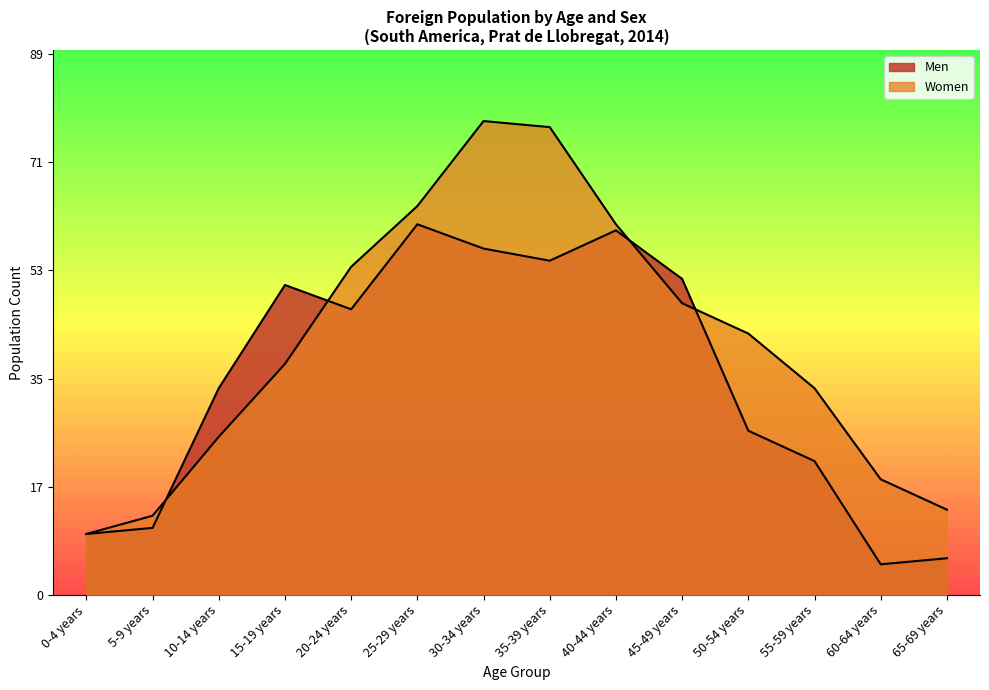

What is the total value across all series at 55-59 years?

56